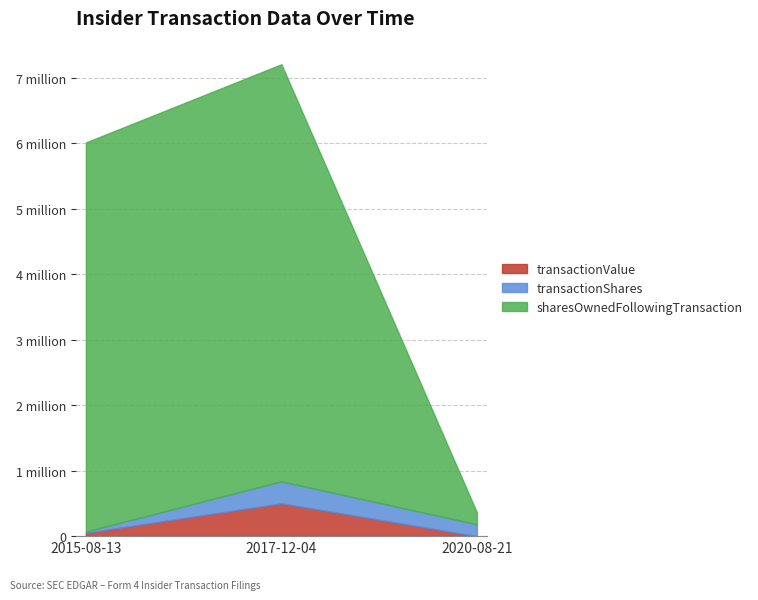

What are all the series names shown in the legend?

transactionValue, transactionShares, sharesOwnedFollowingTransaction